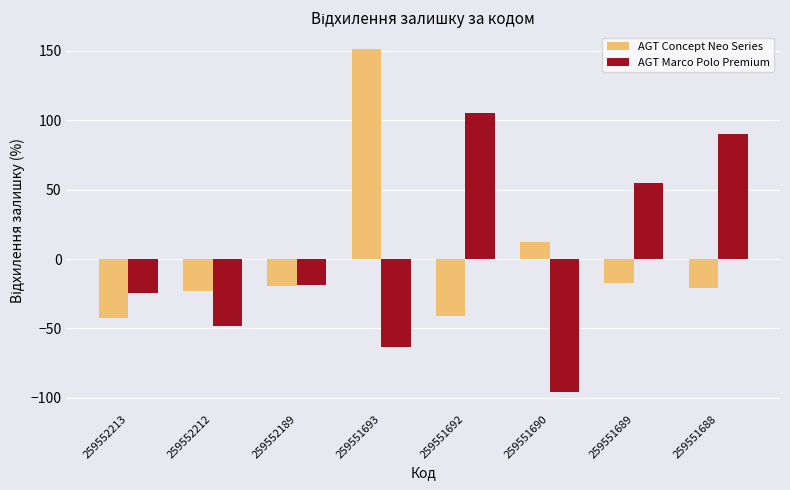

Are the bars horizontal?

No